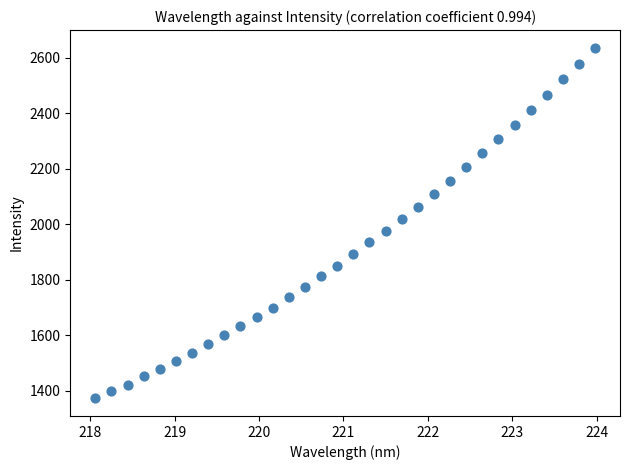

What is the range of X values (max minus min)?

5.9